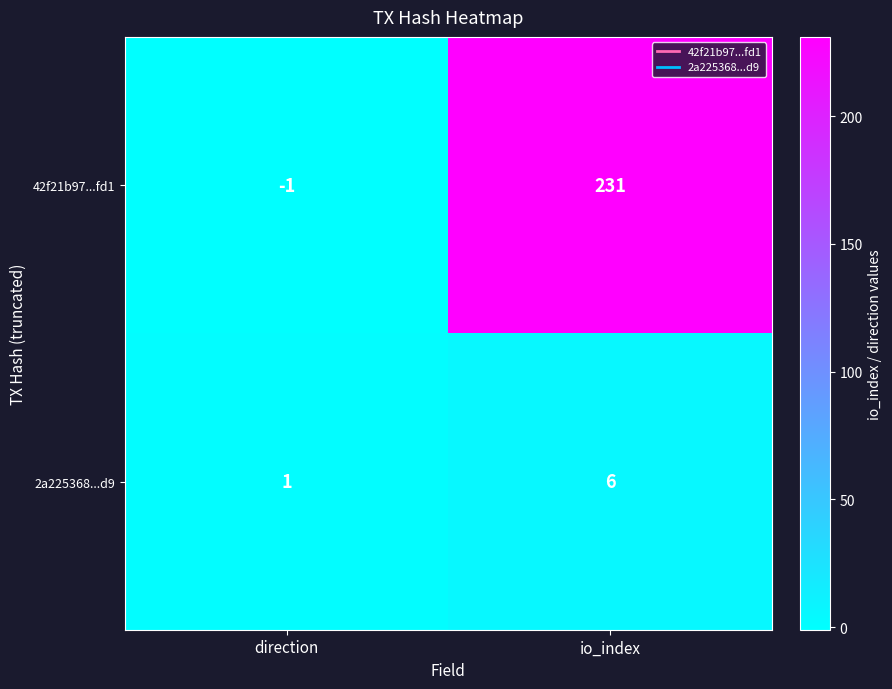

Reading right to left, extract all data points from this chart.

42f21b97...fd1: io_index=231	direction=-1
2a225368...d9: io_index=6	direction=1